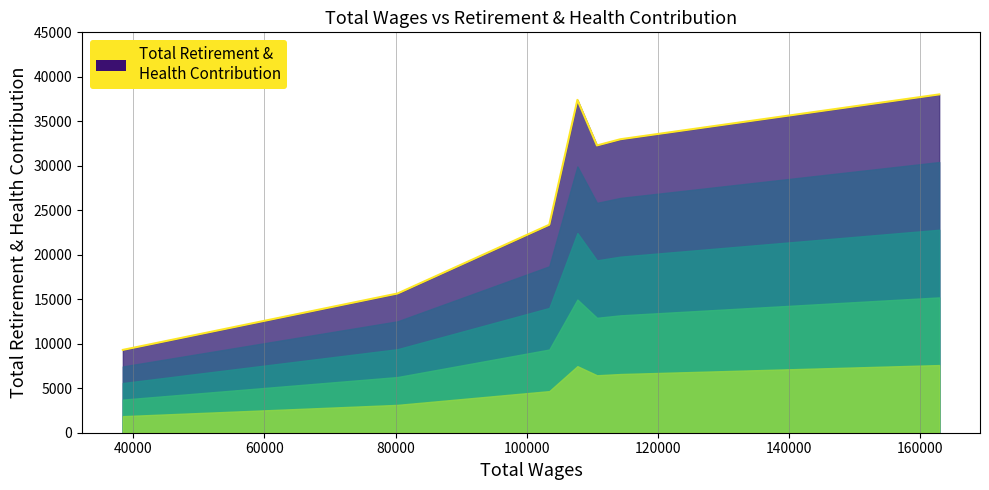

How many interior local peaks (higher than both neighbors) does the data have?

1